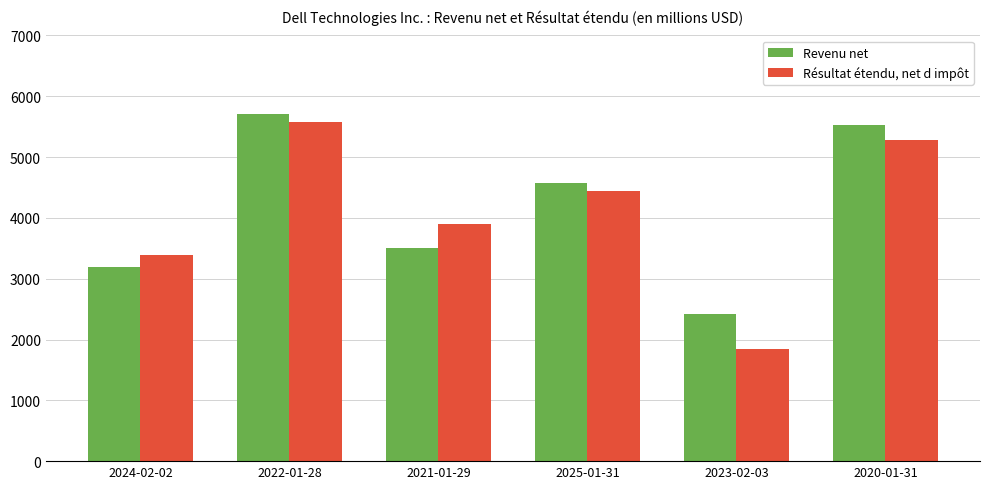

Are the bars horizontal?

No